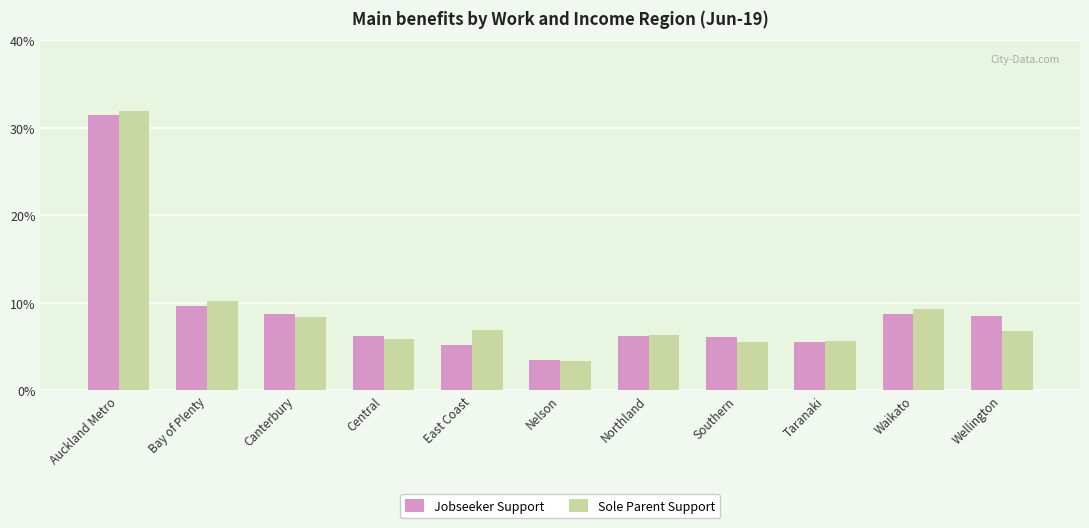

What is the spread (max minus min) of values at Bay of Plenty?

0.6